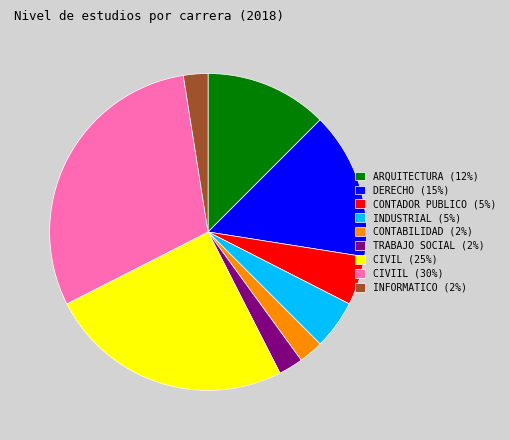

How many segments does this pie chart have?

9